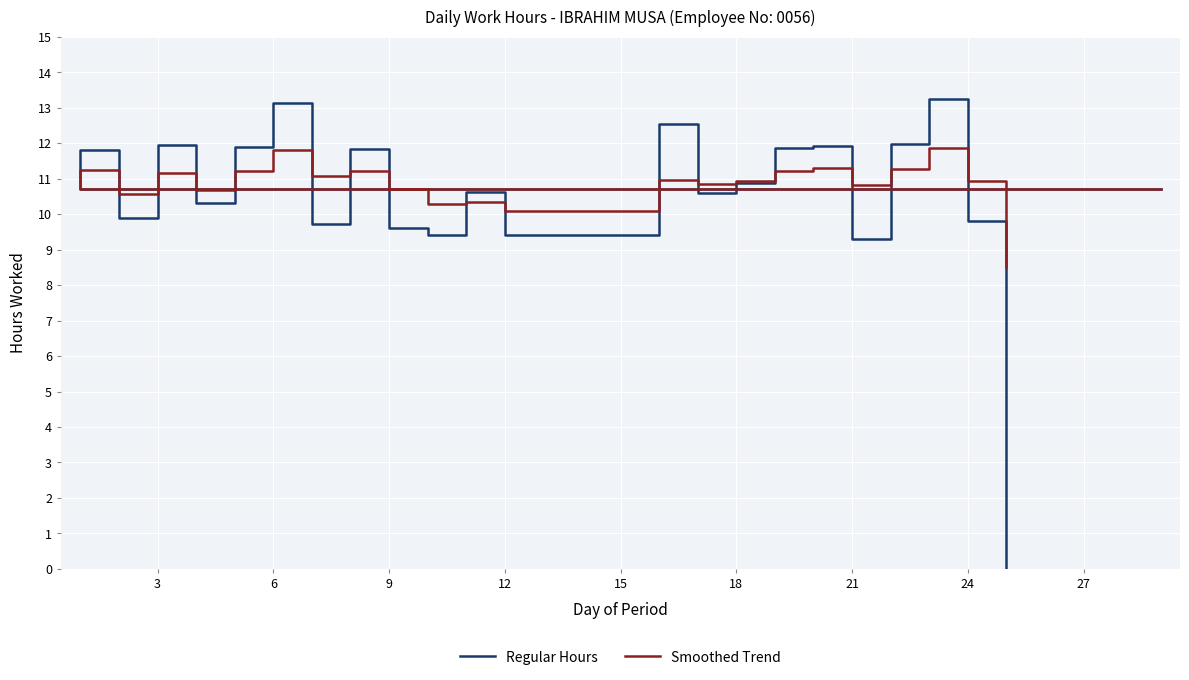

True or false: Regular Hours and Smoothed Trend intersect in this chart.

True